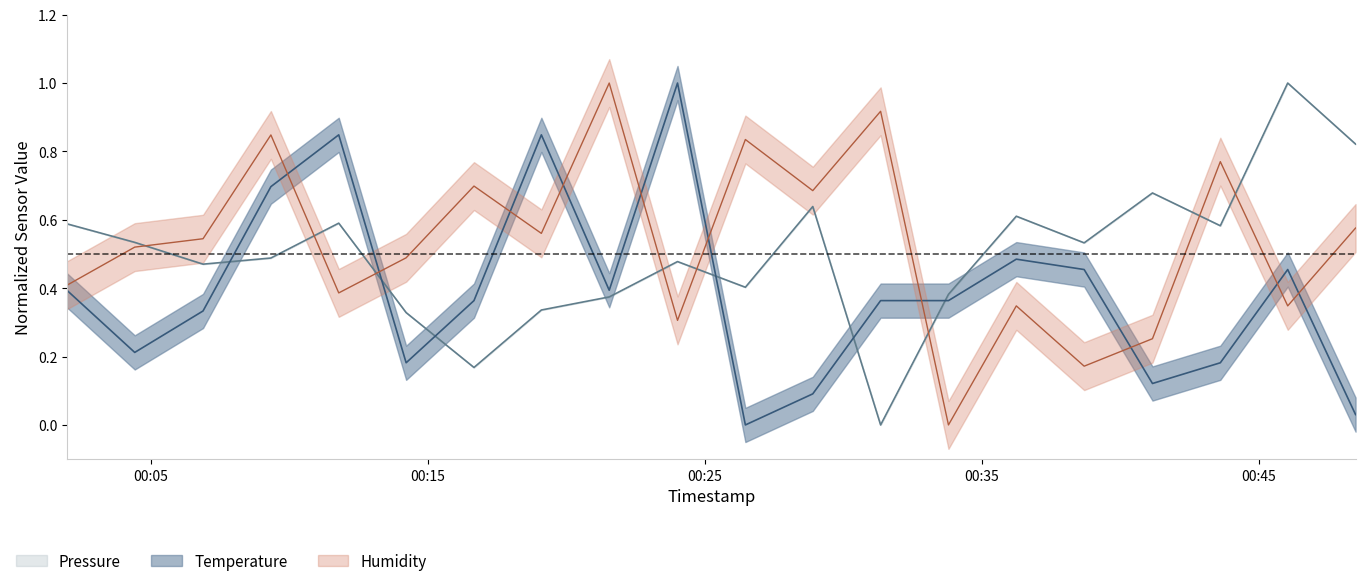

What is the sum of all pressure values?

10.0